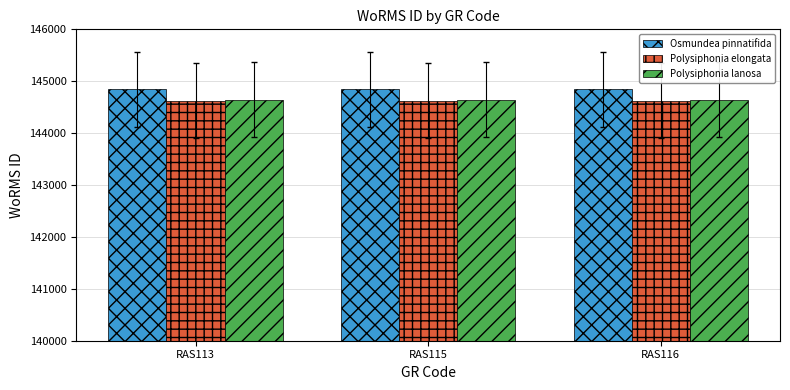

Read the Polysiphonia elongata value at RAS113.

144628